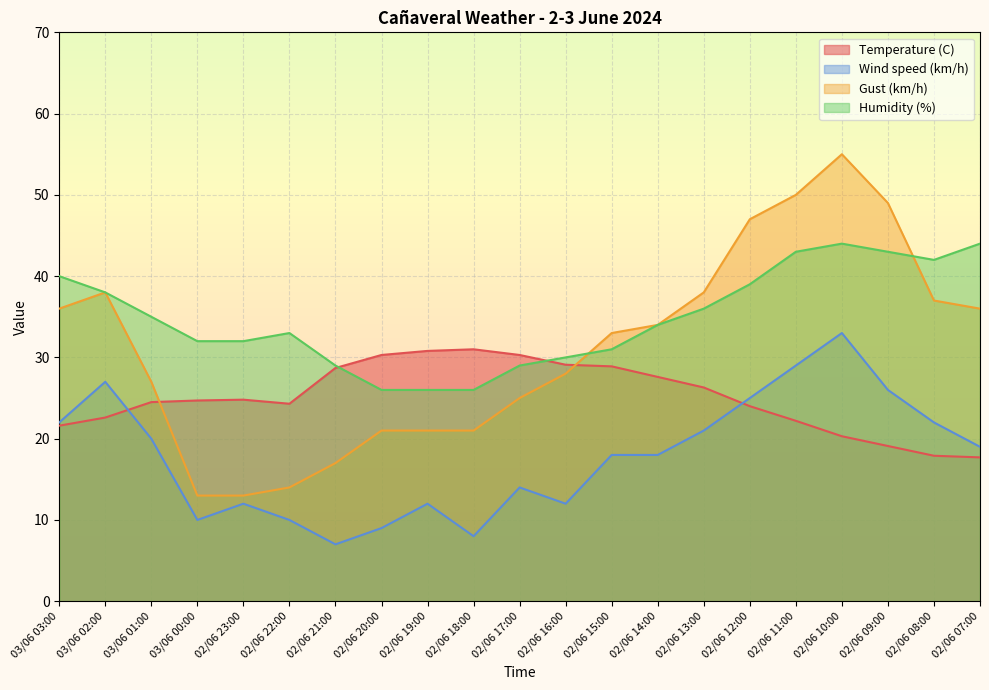

What is the label of the 20th point from the right?

03/06 02:00